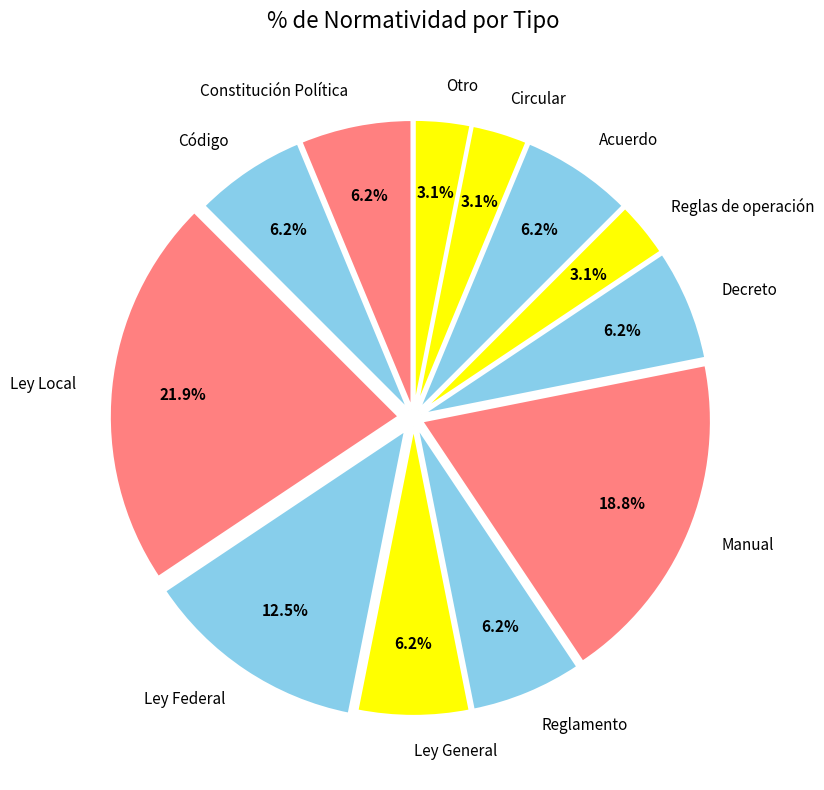

Combined, do Circular and Reglas de operación account for over 50%?

No